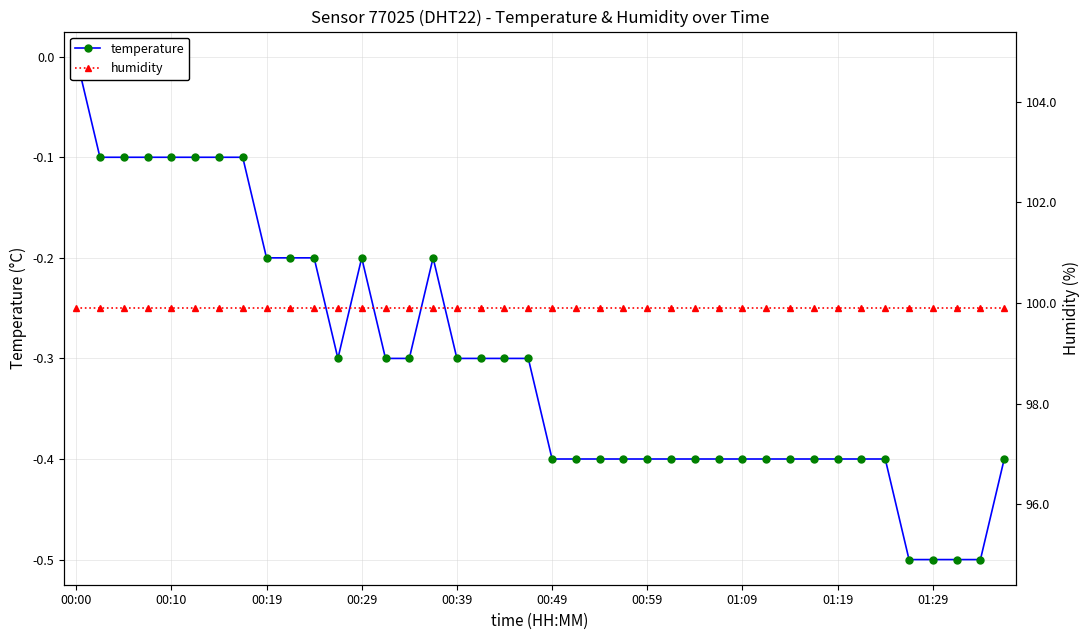

What is the value of the humidity point at the 26th from the left?

99.9